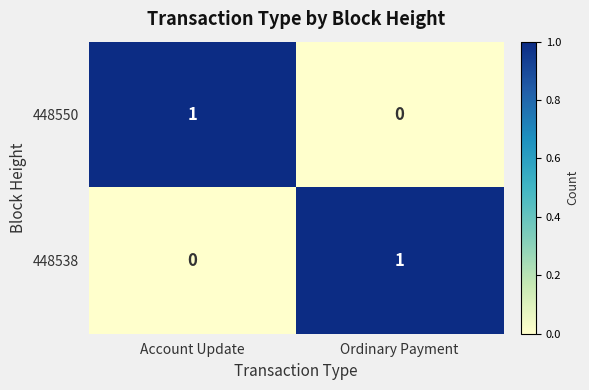

What is the spread (max minus min) of values at Ordinary Payment?

1